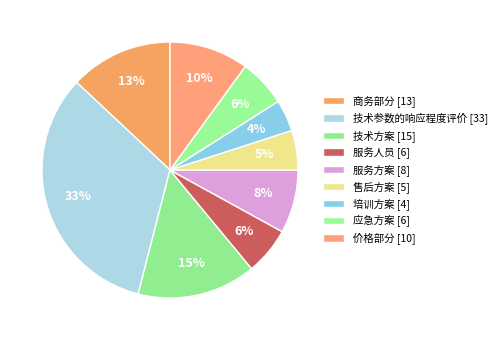

How many segments does this pie chart have?

9